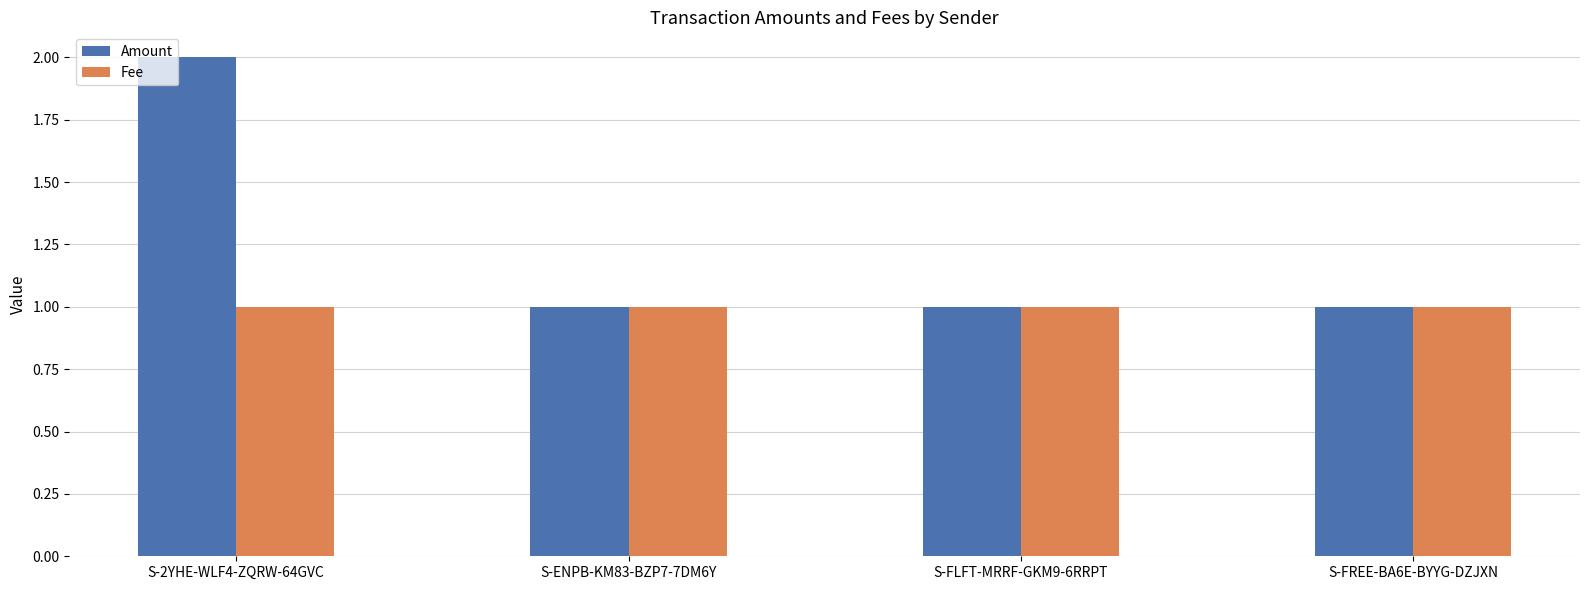

Rank the series by their average value, from highest to lowest.

Amount, Fee